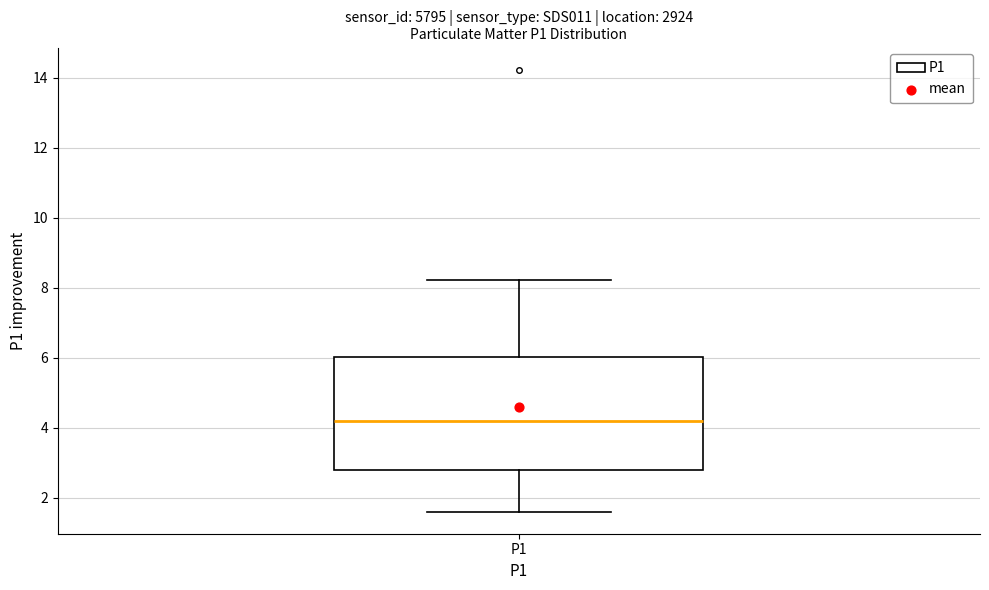

Where does the median line of the box for P1 sit on the y-axis? The values are not printed on the chart, so give them approximately, as read against the axis.

4.2